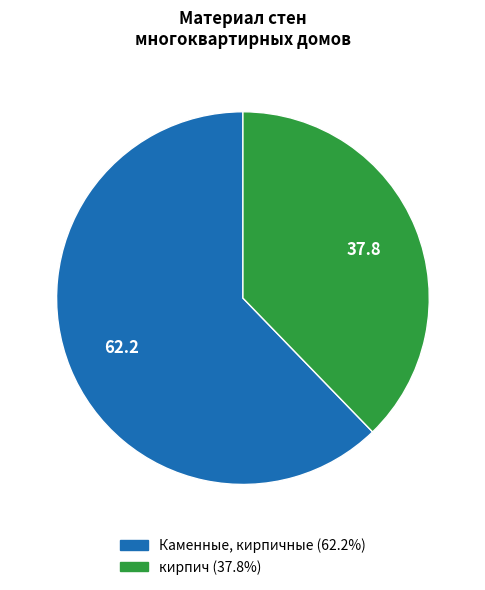

Does кирпич account for over 50% of the chart?

No